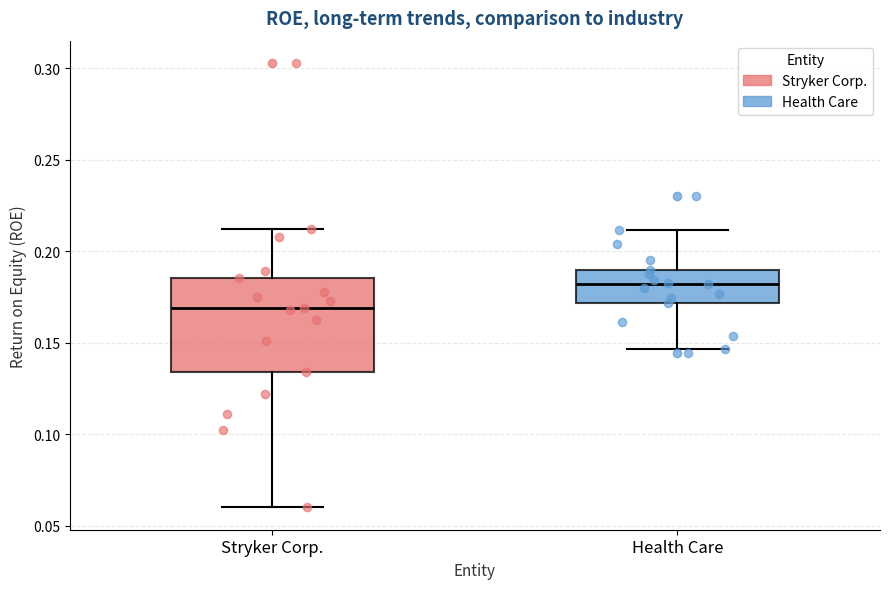

Comparing the boxes themselves (not the whiskers), which one is the tallest?

Stryker Corp.